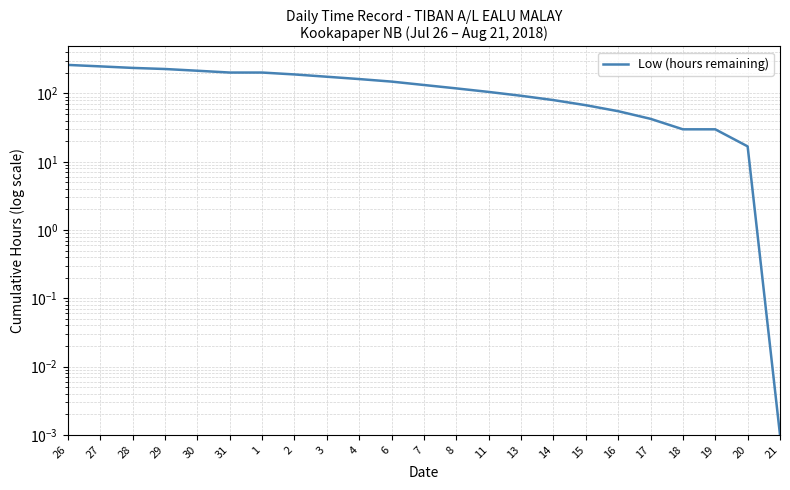

How many data points are less than 133?

11